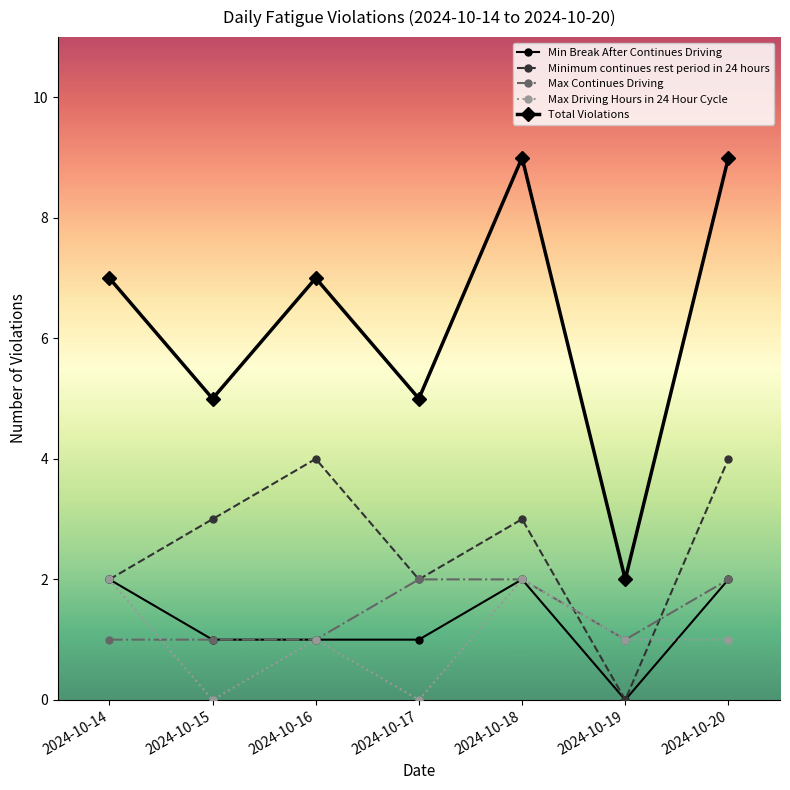

True or false: Minimum continues rest period in 24 hours and Max Driving Hours in 24 Hour Cycle intersect in this chart.

True